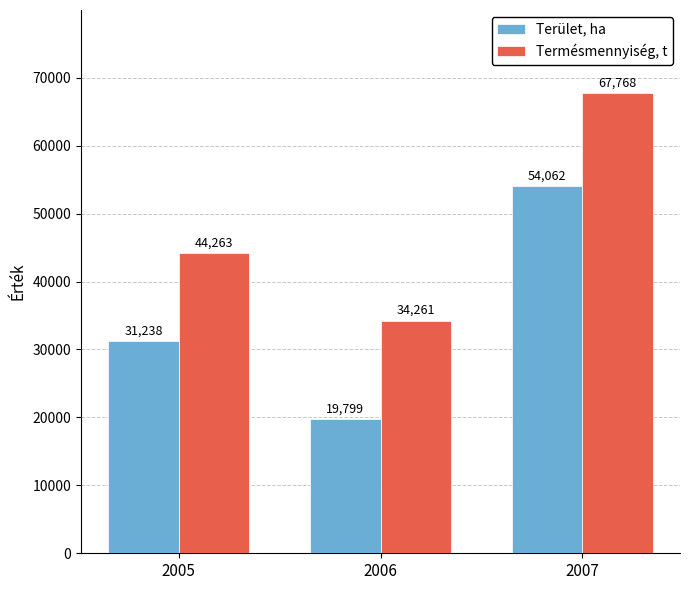

Does the chart contain stacked bars?

No